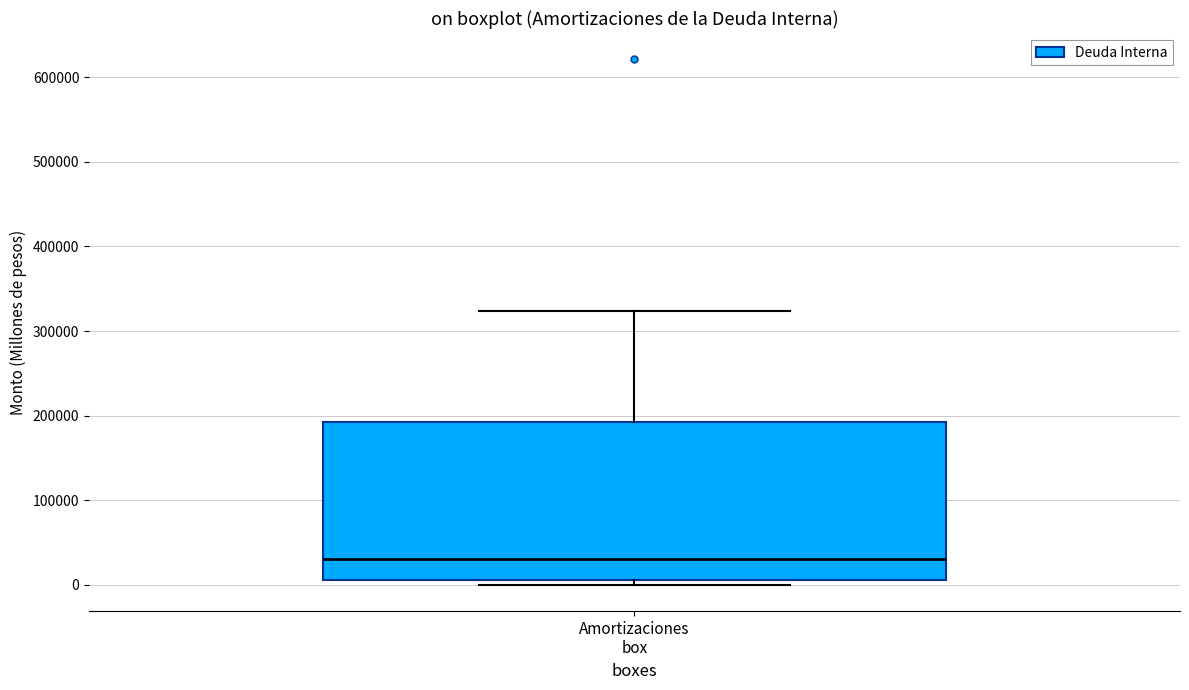

Transcribe this box plot: give where the median line is, the range the box spans, and where the two whiskers end, as read against the y-axis. The values are not printed on the chart, so give them approximately, as read against the axis.

median 30000, box 10000 to 190000, whiskers 0 to 320000